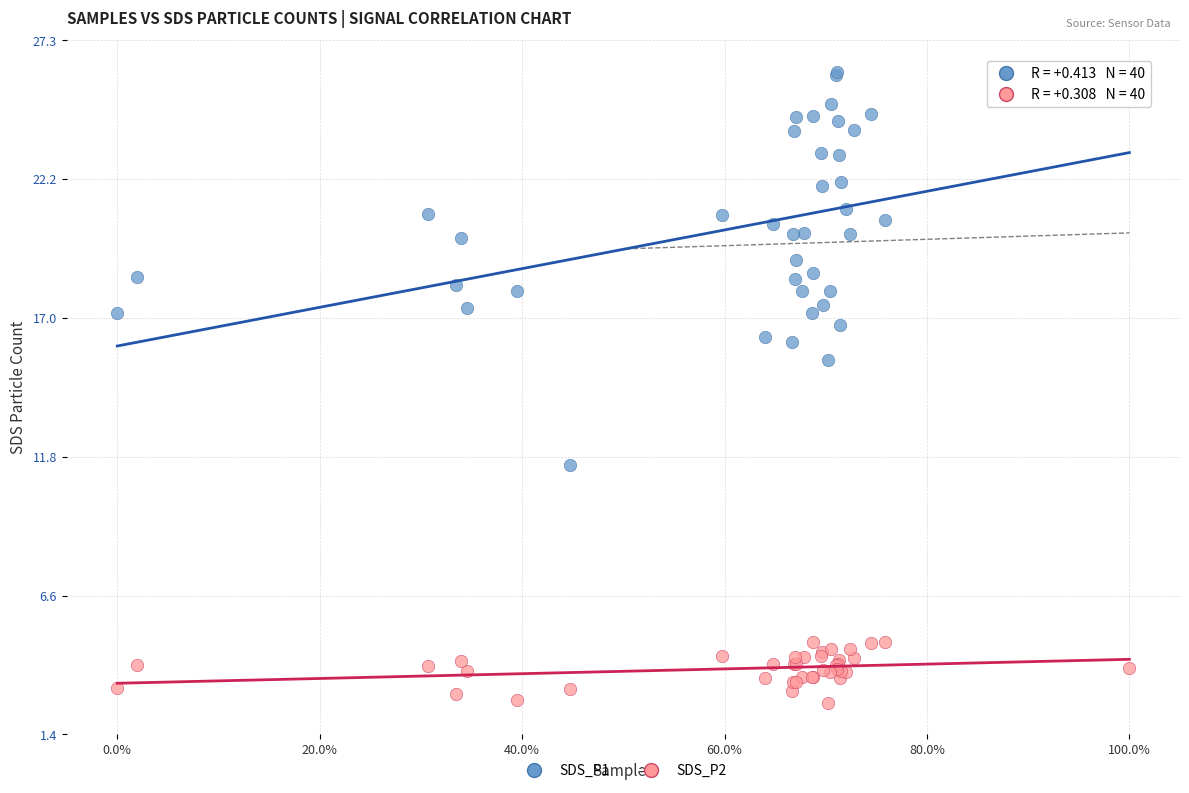

What are all the series names shown in the legend?

SDS_P1, SDS_P2